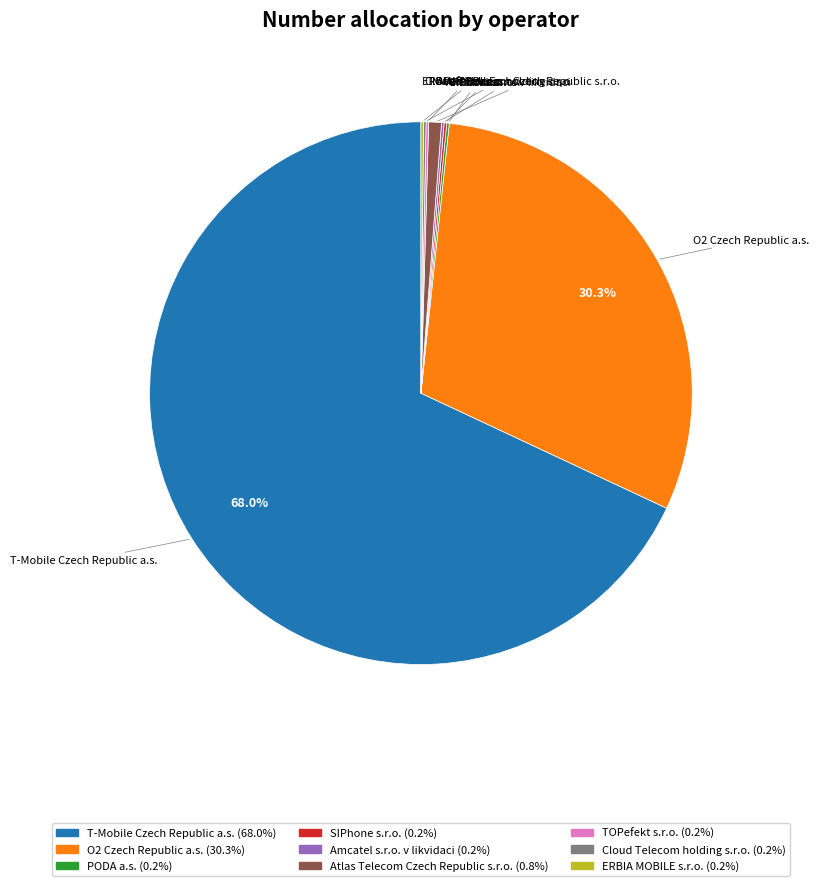

Is T-Mobile Czech Republic a.s. the majority of the pie?

Yes